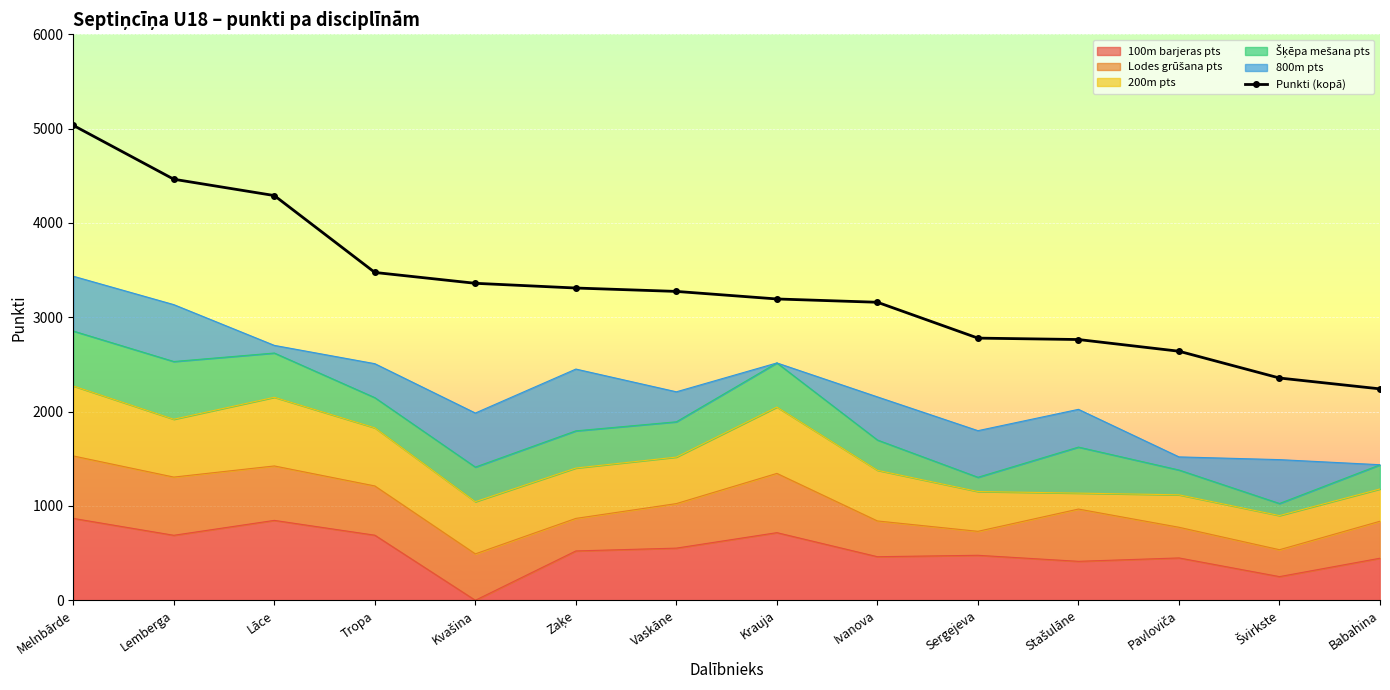

What is the label of the 8th point from the left?

Krauja